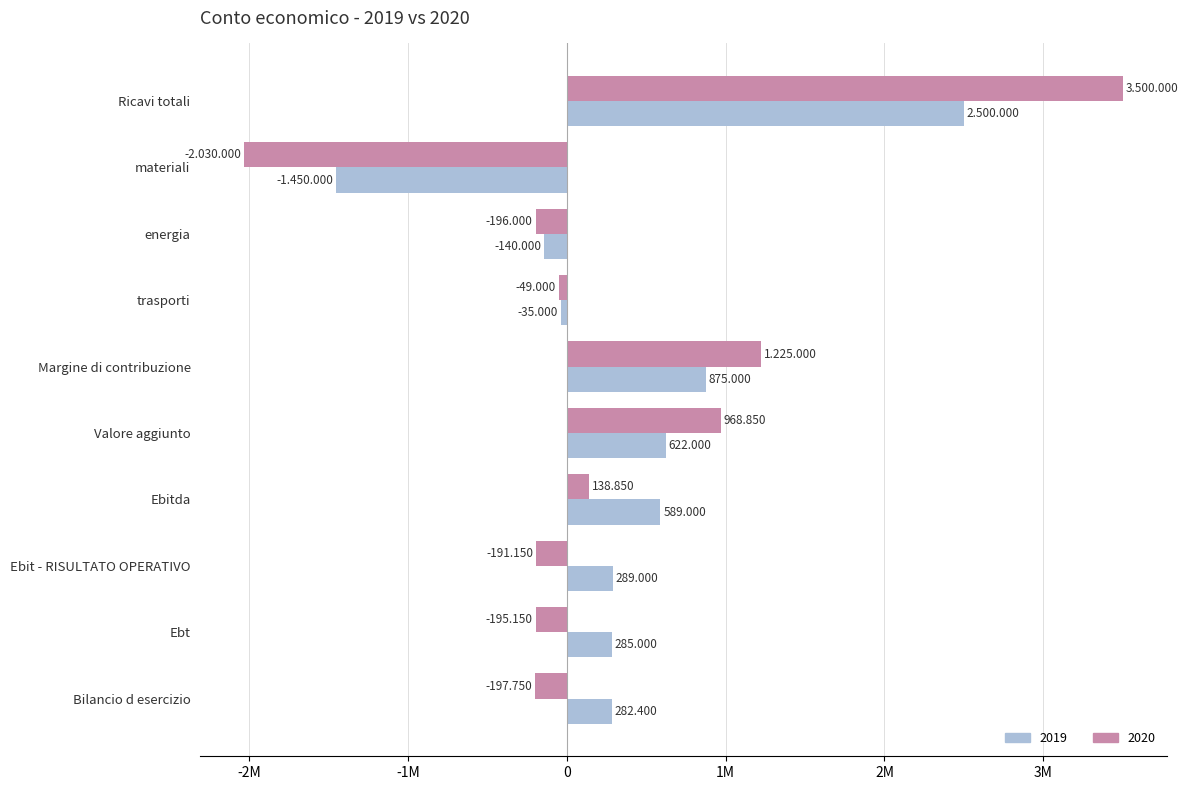

Reading right to left, list all the values displayed in this chart.

2019: 282400	285000	289000	589000	622000	875000	-35000	-140000	-1450000	2500000
2020: -197750	-195150	-191150	138850	968850	1225000	-49000	-196000	-2030000	3500000